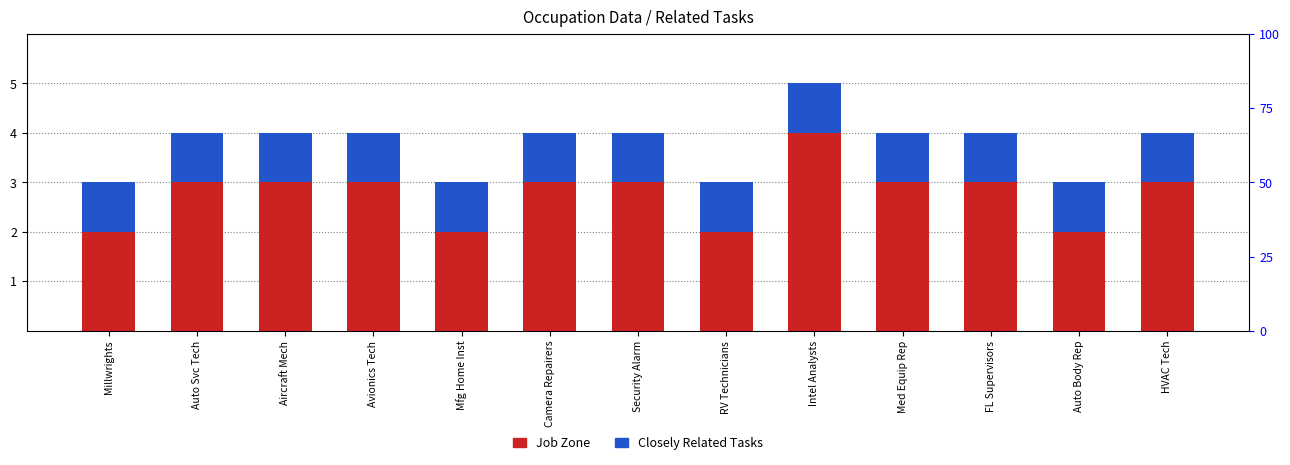

What is the label of the 7th bar from the right?

Security Alarm